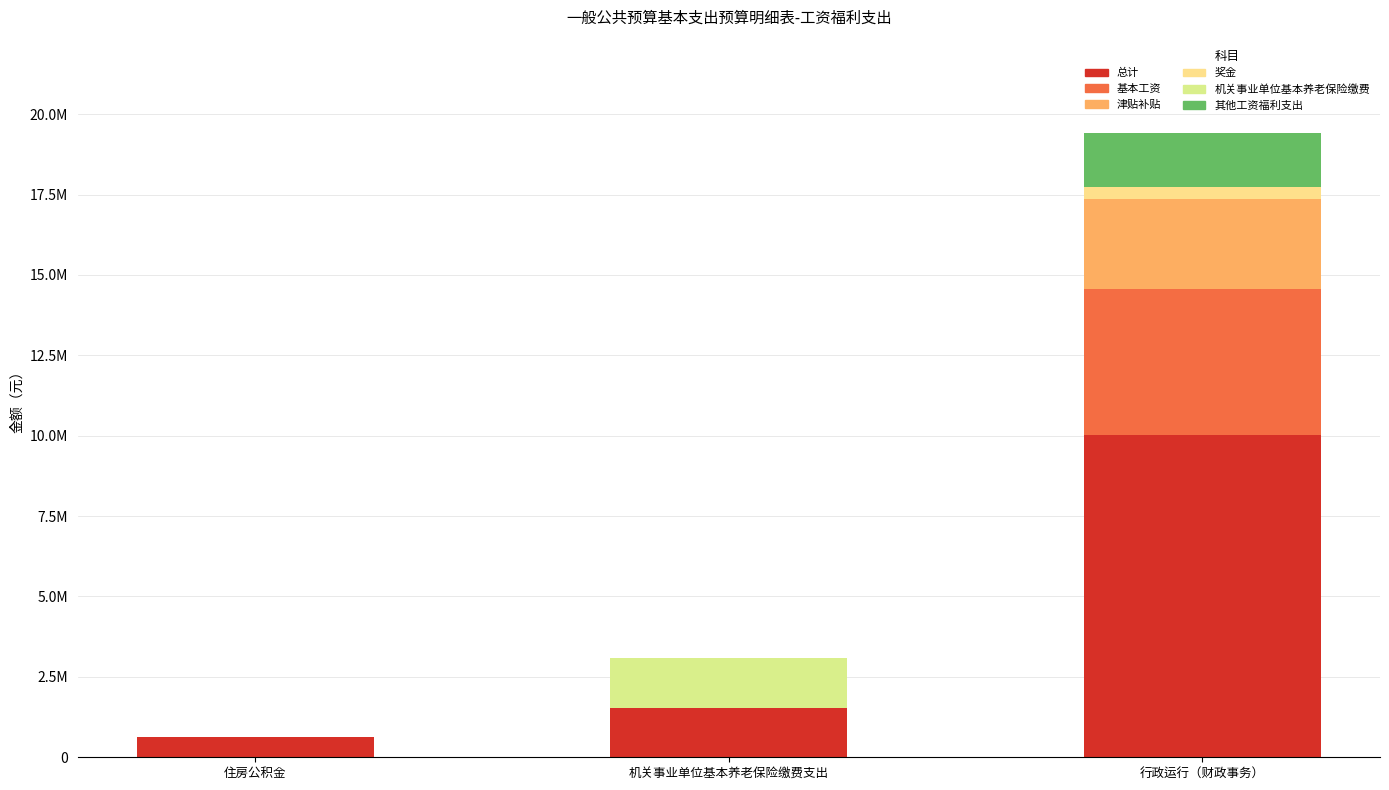

Are the bars grouped side by side (vs. stacked)?

No